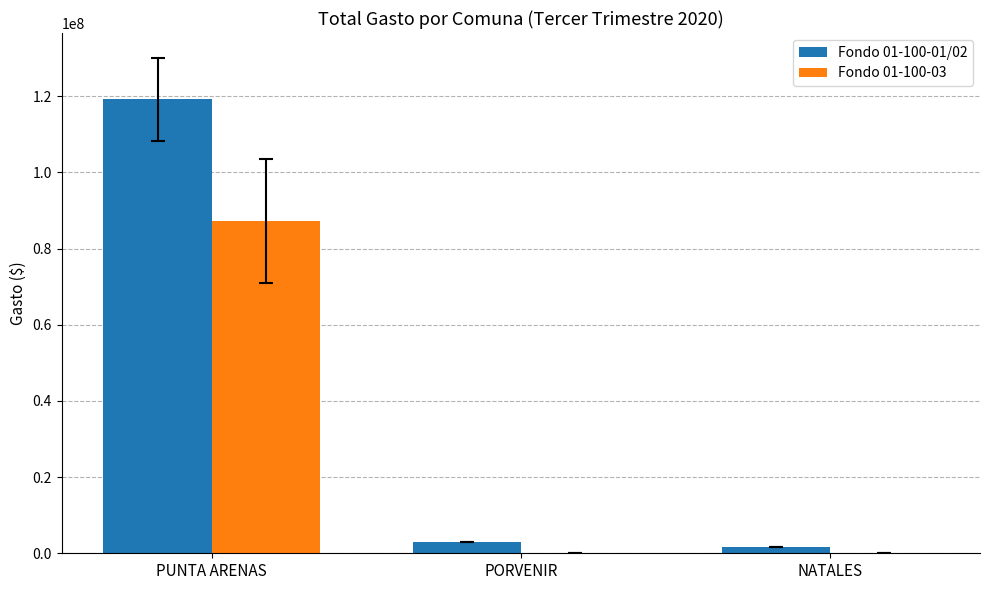

Which series has the largest total across all categories?

Fondo 01-100-01/02